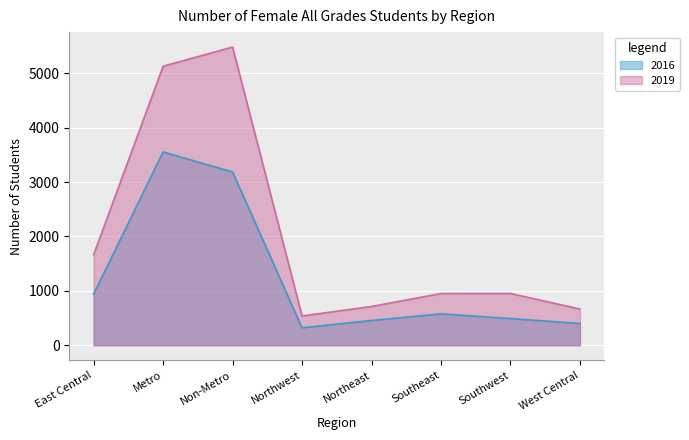

Which label corresponds to the smallest value in the chart?

Northwest